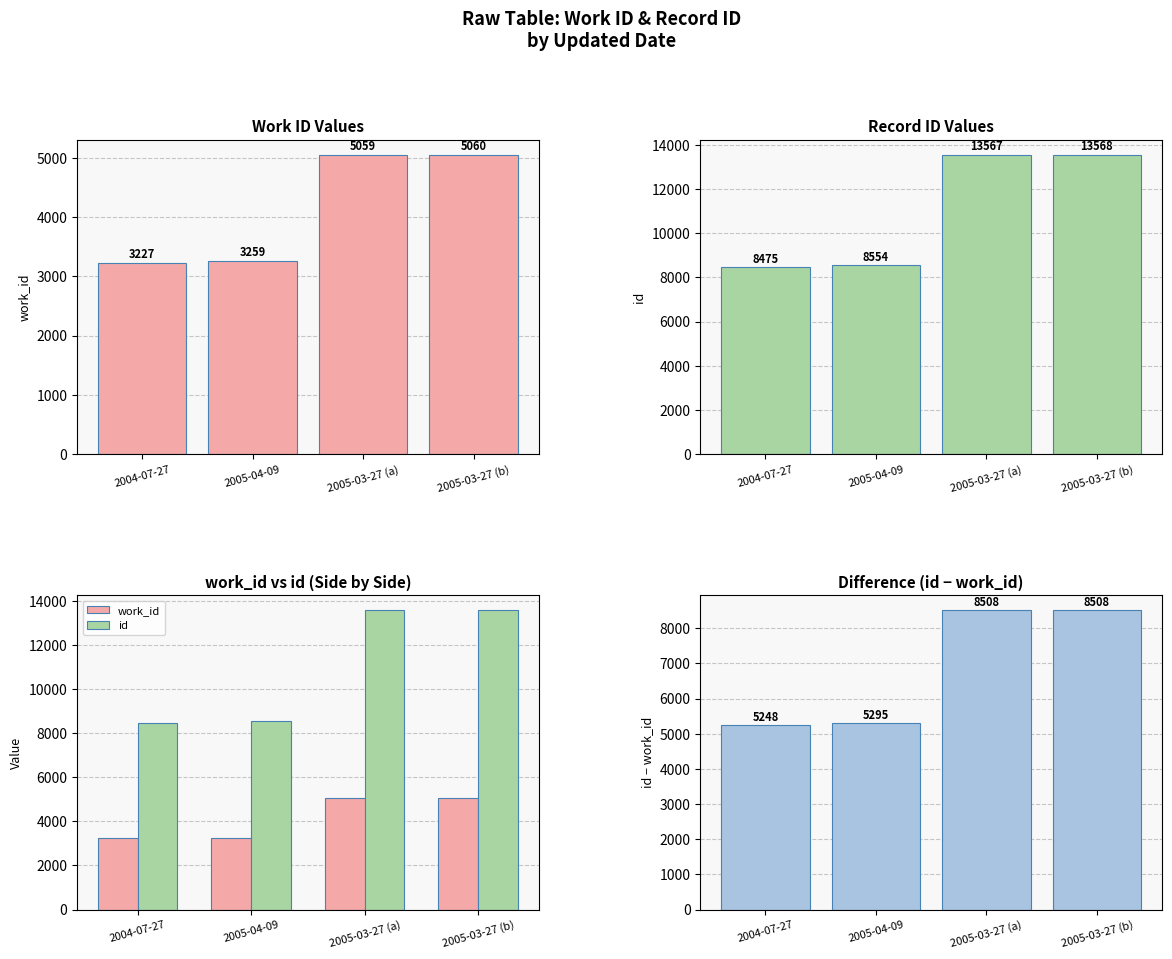

At how many categories does at least one series exceed 12360?

2